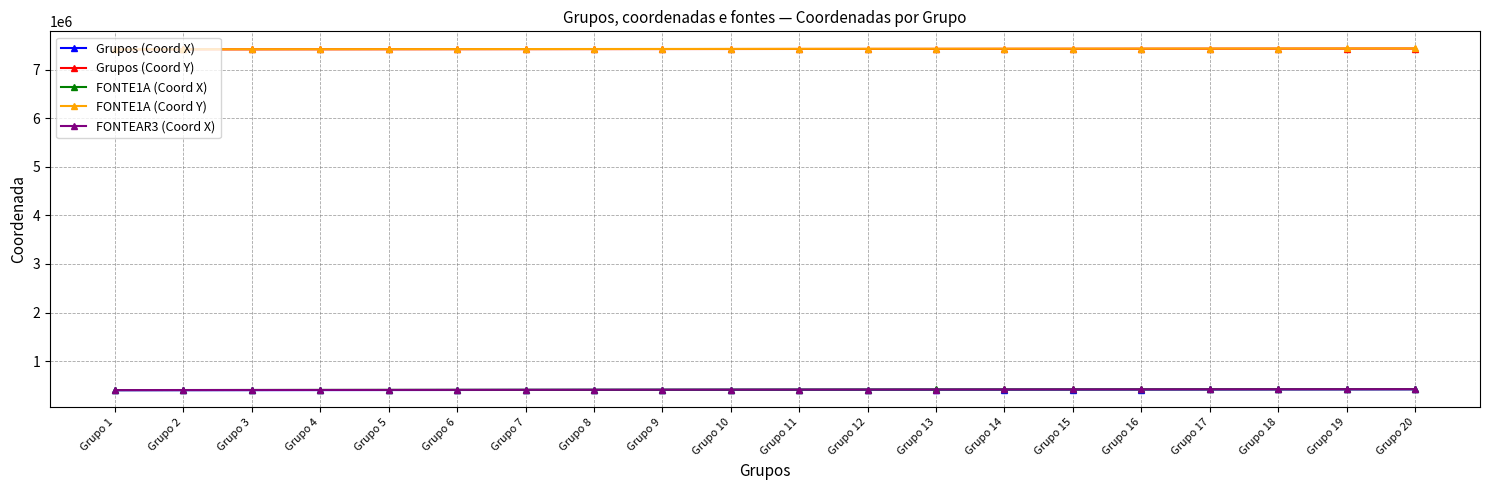

What is the difference between the highest and lowest values at Grupo 8?

7021180